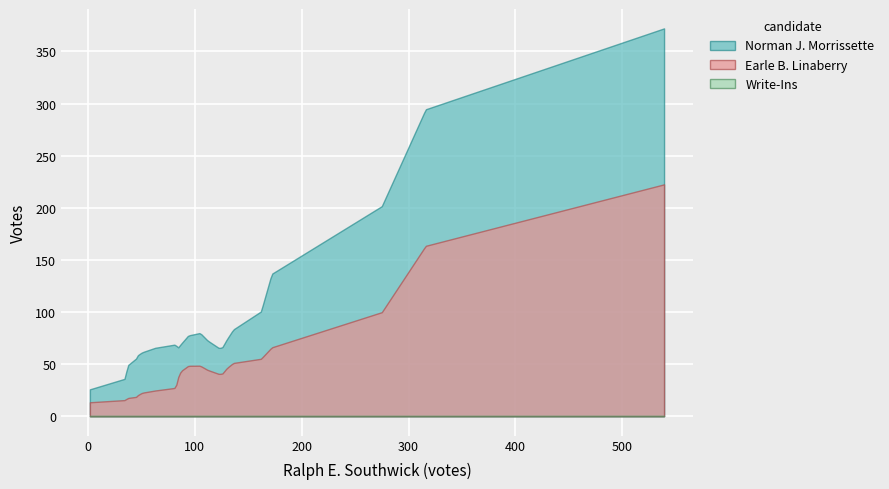

At how many categories does at least one series exceed 268?

3